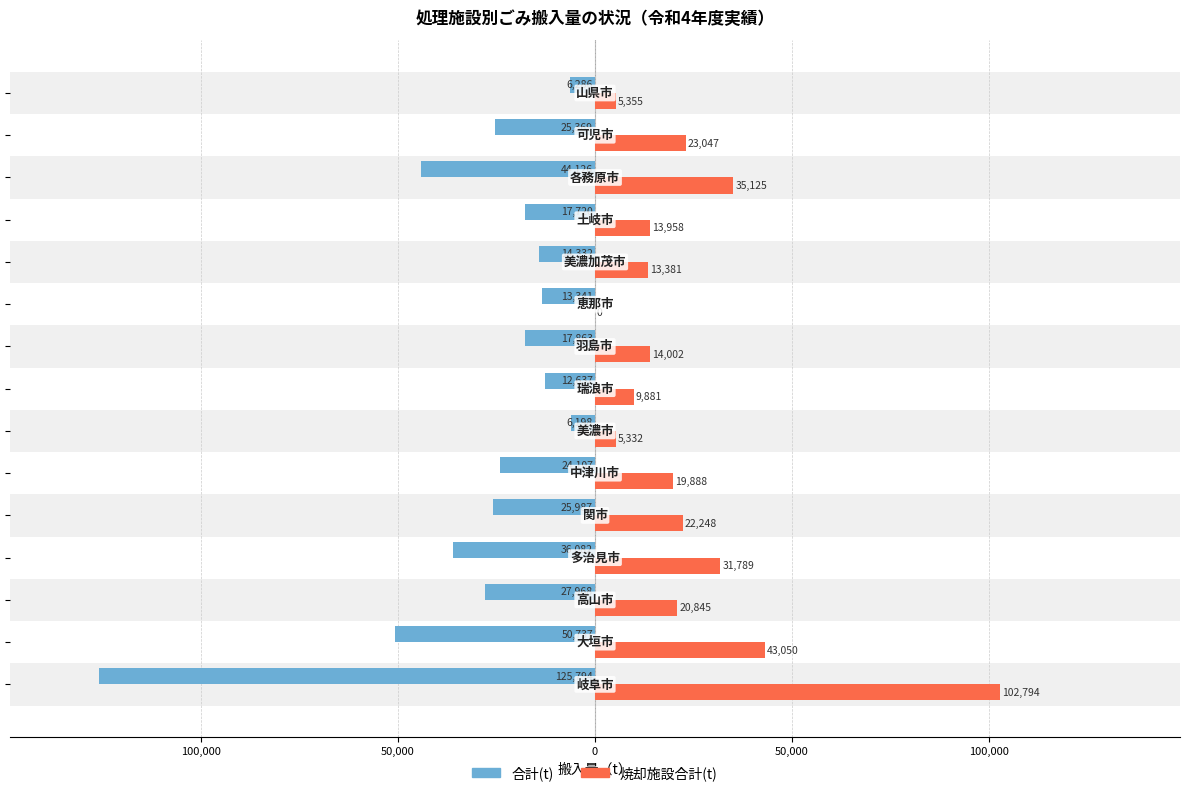

What are all the series names shown in the legend?

合計(t), 焼却施設合計(t)